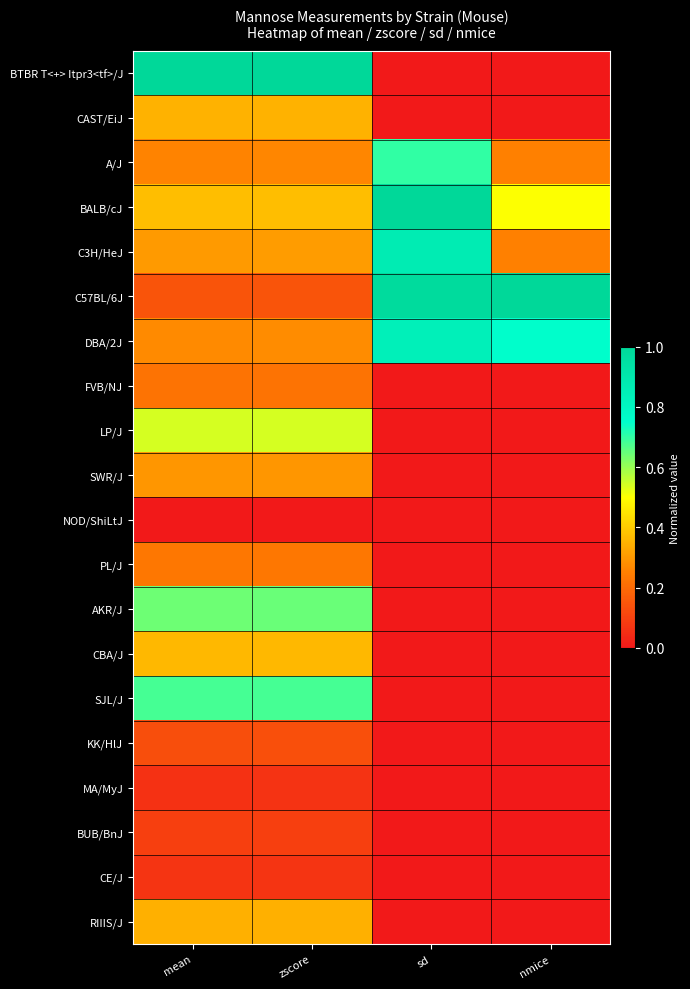

Reading left to right, list all the values displayed in this chart.

BTBR T<+> Itpr3<tf>/J: mean=1.0	zscore=1.0	sd=0.0	nmice=0.0
CAST/EiJ: mean=0.3	zscore=0.4	sd=0.0	nmice=0.0
A/J: mean=0.3	zscore=0.3	sd=0.7	nmice=0.2
BALB/cJ: mean=0.4	zscore=0.4	sd=1.0	nmice=0.5
C3H/HeJ: mean=0.3	zscore=0.3	sd=0.9	nmice=0.2
C57BL/6J: mean=0.1	zscore=0.1	sd=1.0	nmice=1.0
DBA/2J: mean=0.3	zscore=0.3	sd=0.8	nmice=0.8
FVB/NJ: mean=0.2	zscore=0.2	sd=0.0	nmice=0.0
LP/J: mean=0.5	zscore=0.5	sd=0.0	nmice=0.0
SWR/J: mean=0.3	zscore=0.3	sd=0.0	nmice=0.0
NOD/ShiLtJ: mean=0.0	zscore=0.0	sd=0.0	nmice=0.0
PL/J: mean=0.2	zscore=0.2	sd=0.0	nmice=0.0
AKR/J: mean=0.6	zscore=0.6	sd=0.0	nmice=0.0
CBA/J: mean=0.4	zscore=0.4	sd=0.0	nmice=0.0
SJL/J: mean=0.7	zscore=0.7	sd=0.0	nmice=0.0
KK/HlJ: mean=0.1	zscore=0.1	sd=0.0	nmice=0.0
MA/MyJ: mean=0.1	zscore=0.1	sd=0.0	nmice=0.0
BUB/BnJ: mean=0.1	zscore=0.1	sd=0.0	nmice=0.0
CE/J: mean=0.1	zscore=0.1	sd=0.0	nmice=0.0
RIIIS/J: mean=0.3	zscore=0.3	sd=0.0	nmice=0.0